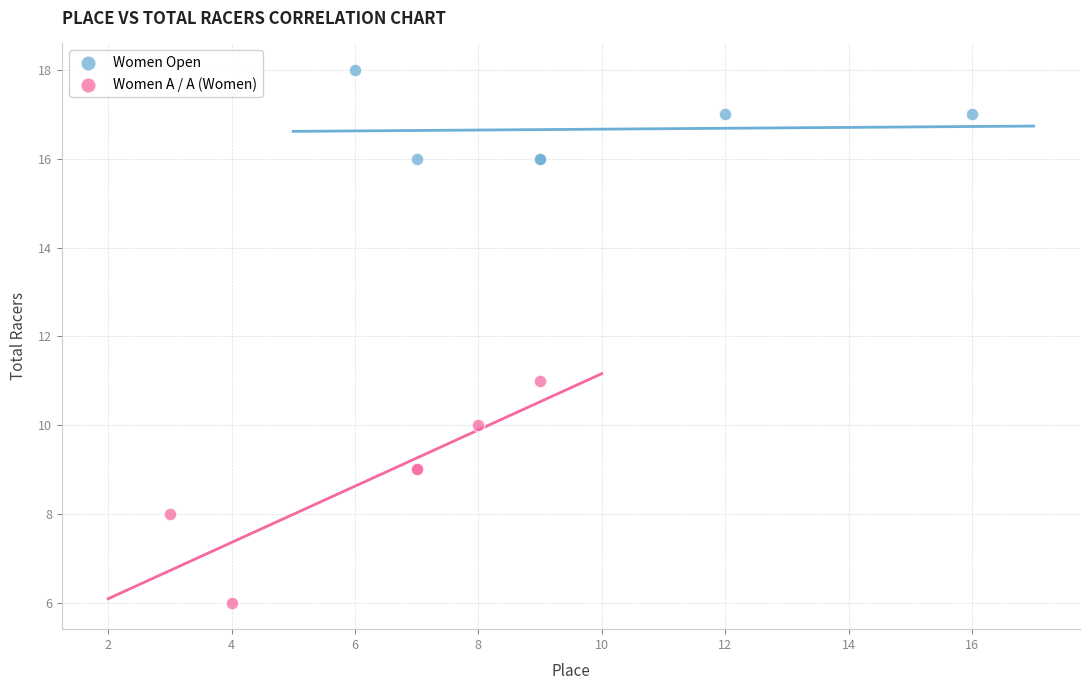

Which series reaches the maximum Y coordinate?

Women Open